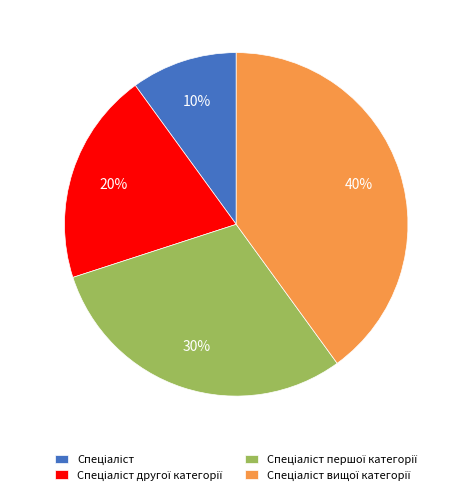

To the nearest percent, what is the average slice percentage?

25%